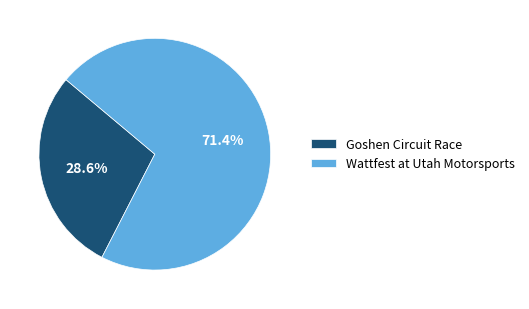

To the nearest percent, what is the difference between the largest and smallest slice percentages?

43%